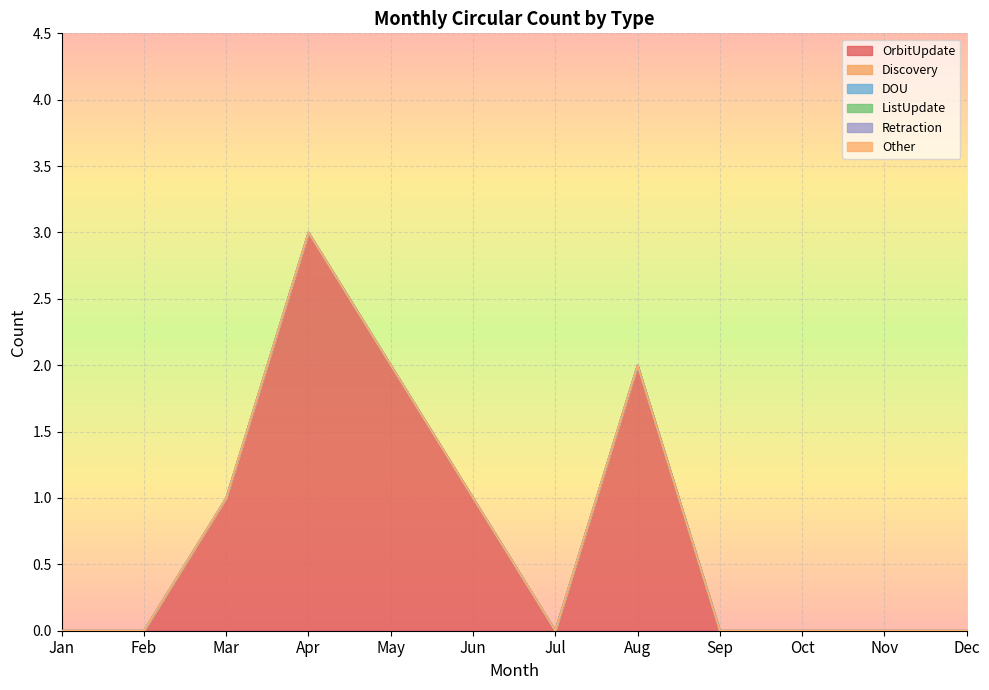

Which category has the lowest value in the Other series?

Jan